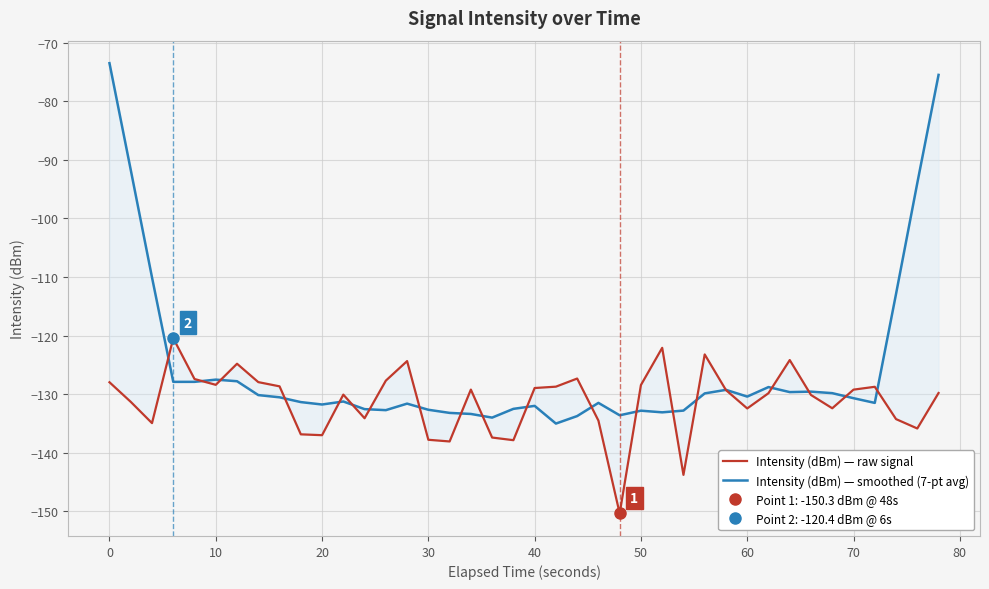

Reading left to right, list all the values displayed in this chart.

Intensity (dBm) — raw signal: -128.0	-131.3	-134.9	-120.4	-127.4	-128.4	-124.8	-127.9	-128.6	-136.8	-137.0	-130.1	-134.1	-127.7	-124.3	-137.8	-138.1	-129.2	-137.4	-137.8	-128.9	-128.7	-127.3	-134.5	-150.3	-128.4	-122.1	-143.8	-123.2	-129.3	-132.4	-129.8	-124.2	-130.1	-132.4	-129.2	-128.7	-134.2	-135.8	-129.8
Intensity (dBm) — smoothed (7-pt avg): -73.5	-91.7	-110.1	-127.9	-127.9	-127.5	-127.8	-130.1	-130.5	-131.3	-131.7	-131.2	-132.5	-132.7	-131.6	-132.6	-133.2	-133.4	-134.0	-132.5	-132.0	-135.0	-133.7	-131.5	-133.6	-132.8	-133.1	-132.8	-129.9	-129.2	-130.4	-128.8	-129.6	-129.6	-129.8	-130.7	-131.5	-112.9	-94.0	-75.5